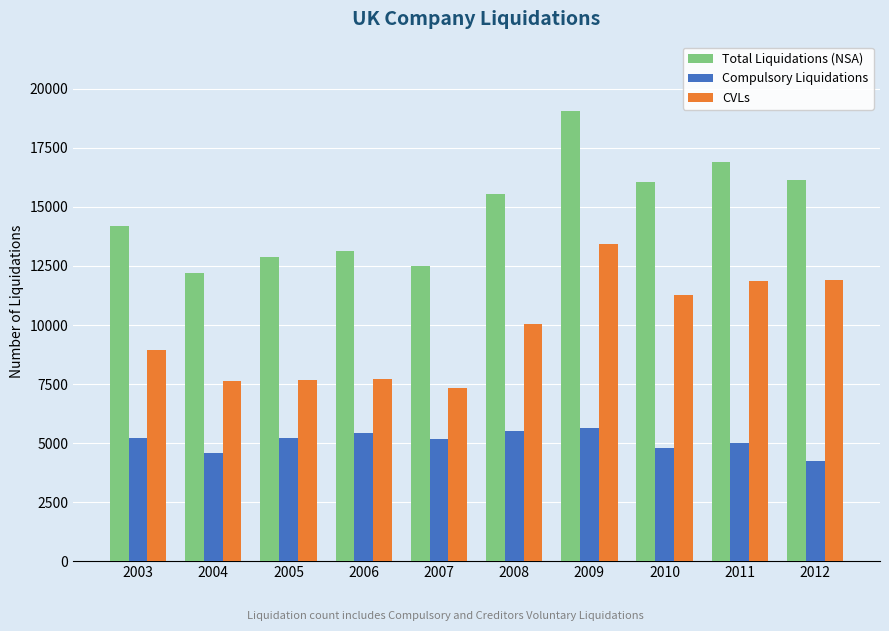

What is the approximate value of CVLs at 2005, to the nearest 10?

7660